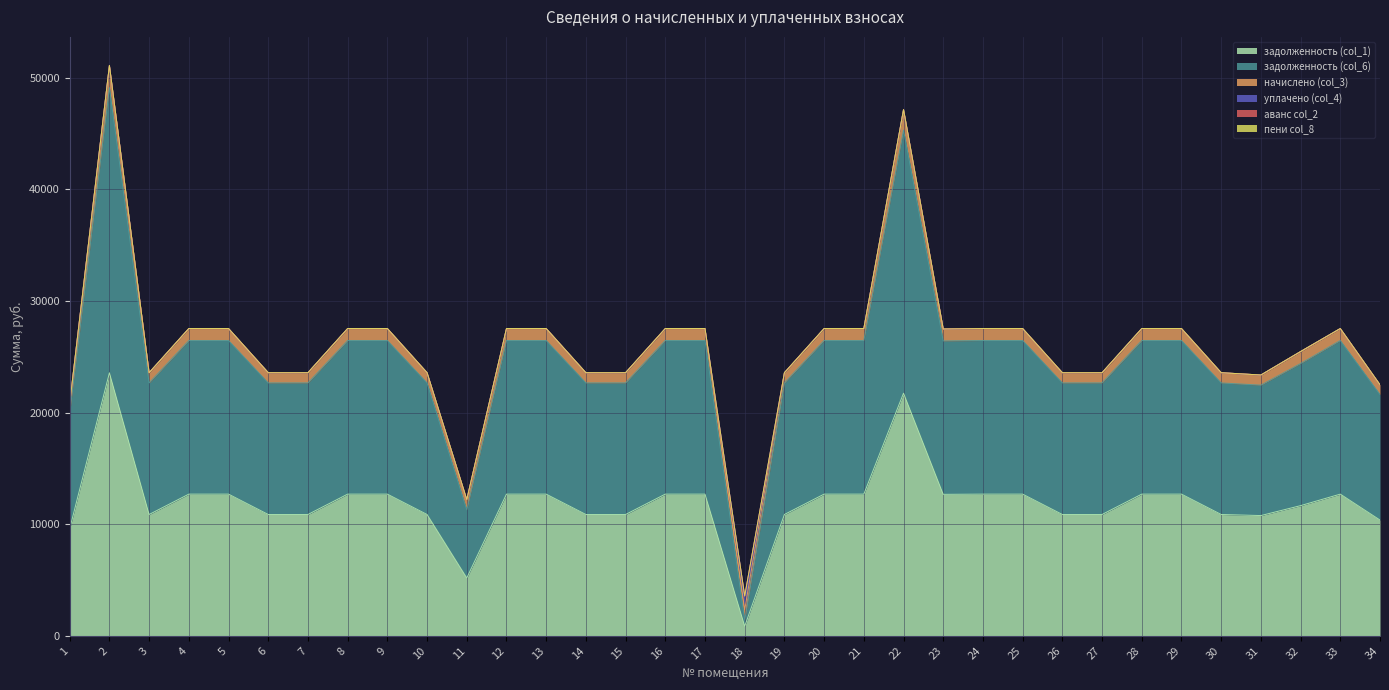

Which category has the highest value in the аванс col_2 series?

1